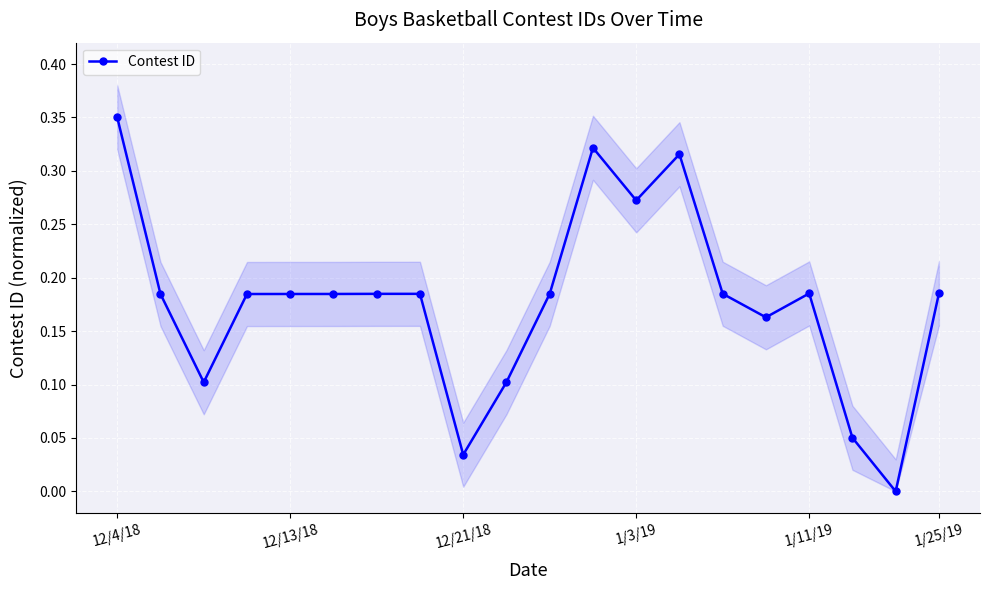

Where is the first local maximum?

7